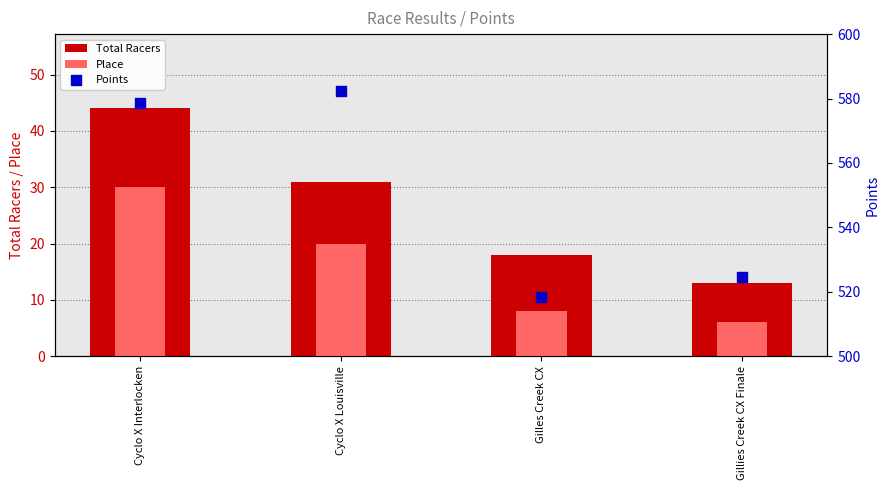

Is the value of Place at Gilles Creek CX greater than the value of Total Racers at Cyclo X Louisville?

No